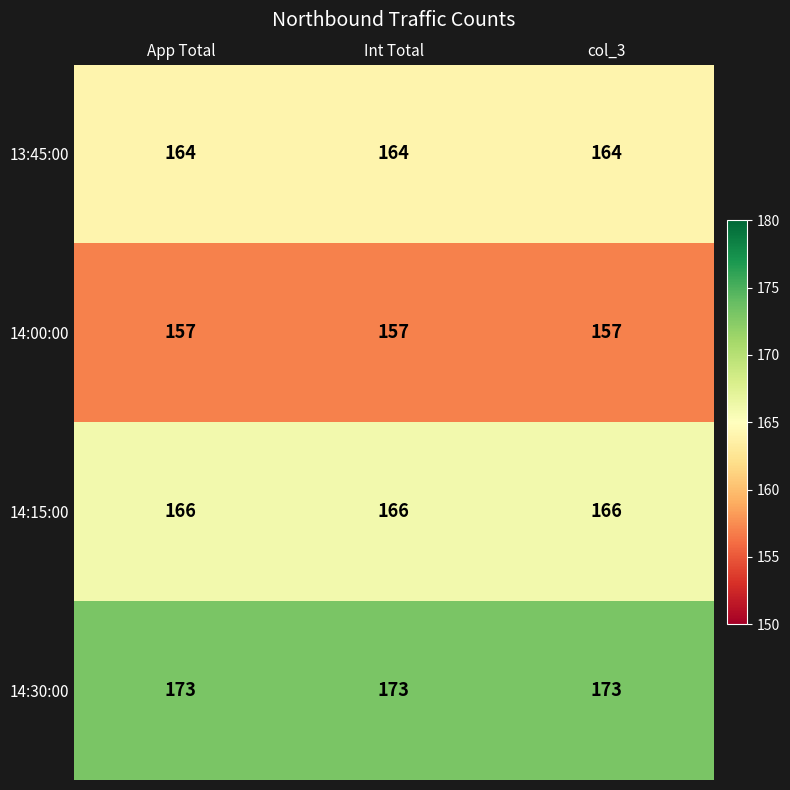

What is the spread (max minus min) of values at col_3?

16